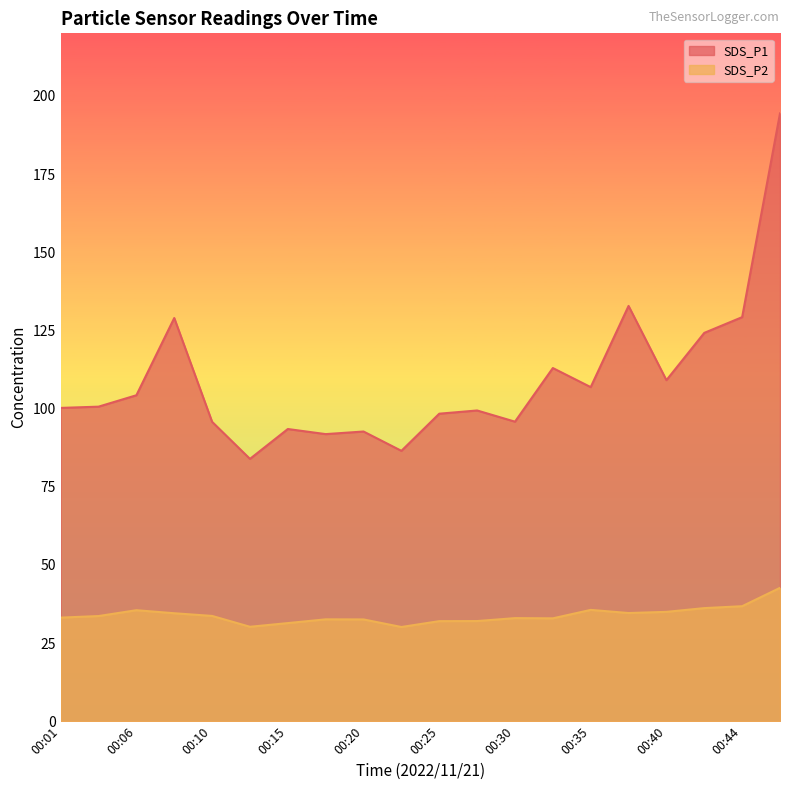

True or false: SDS_P2 and SDS_P1 intersect in this chart.

False